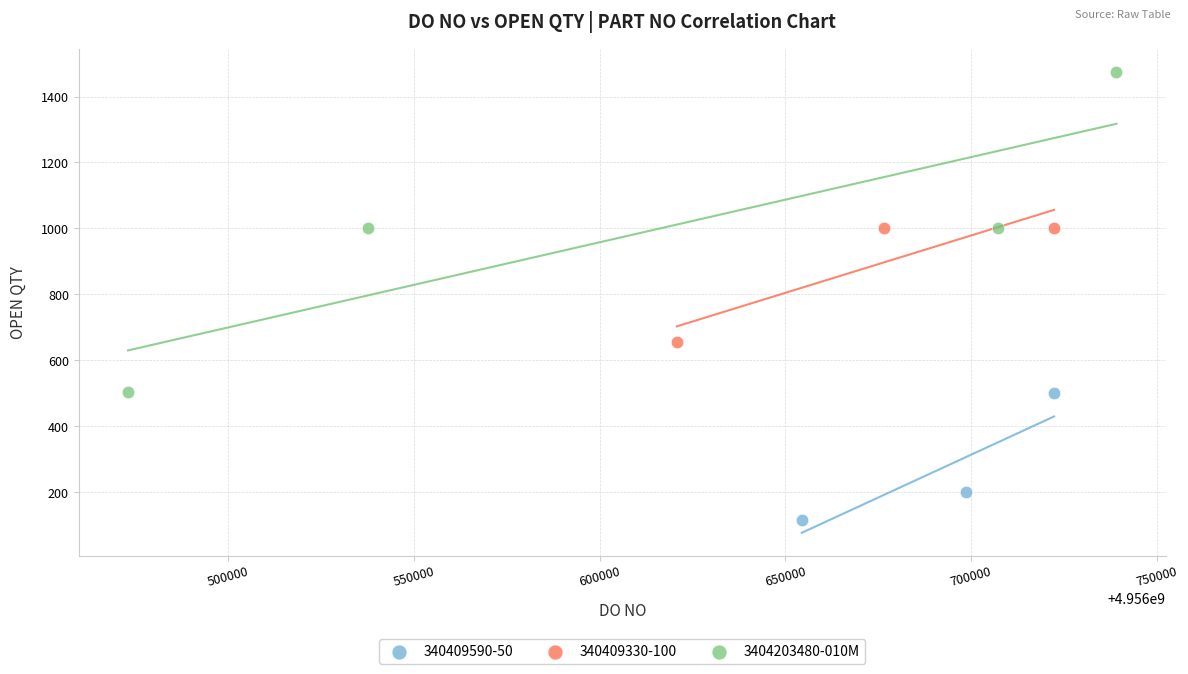

Which series reaches the maximum Y coordinate?

3404203480-010M